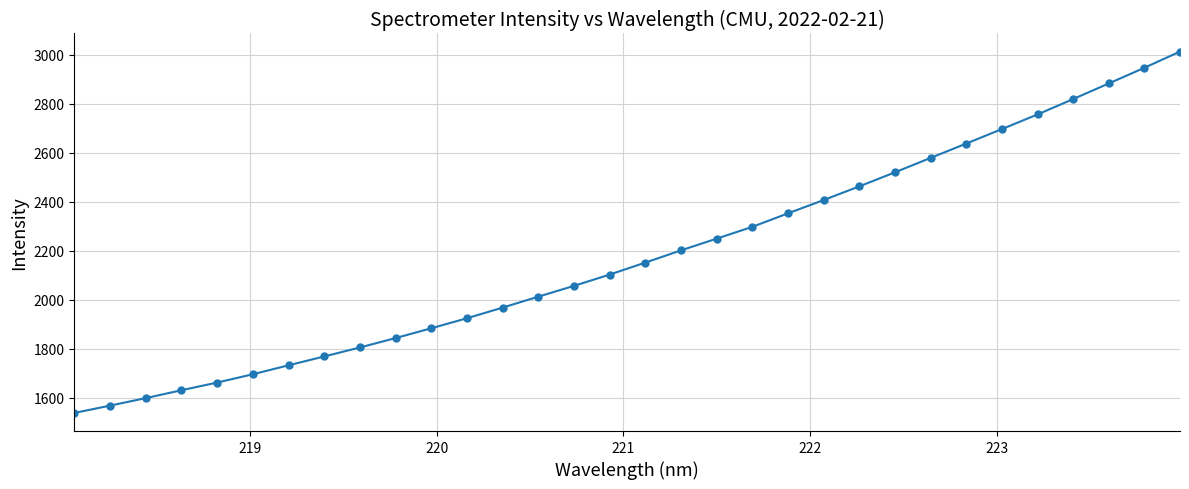

What is the maximum value shown in the chart?

3012.1